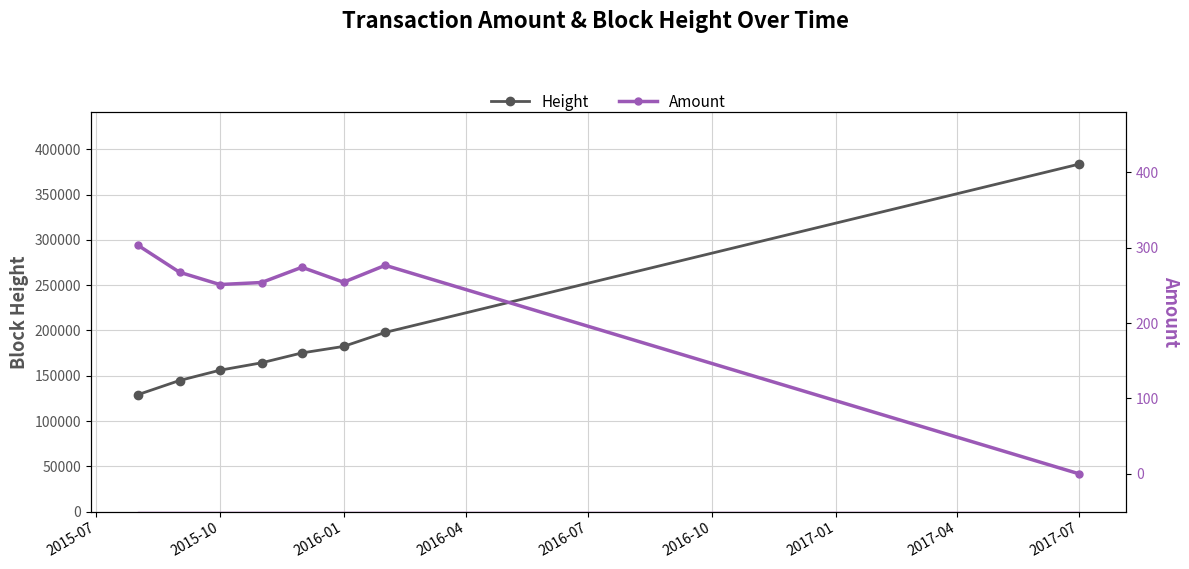

The value of Height at 2015-10 is 104874. True or false?

False